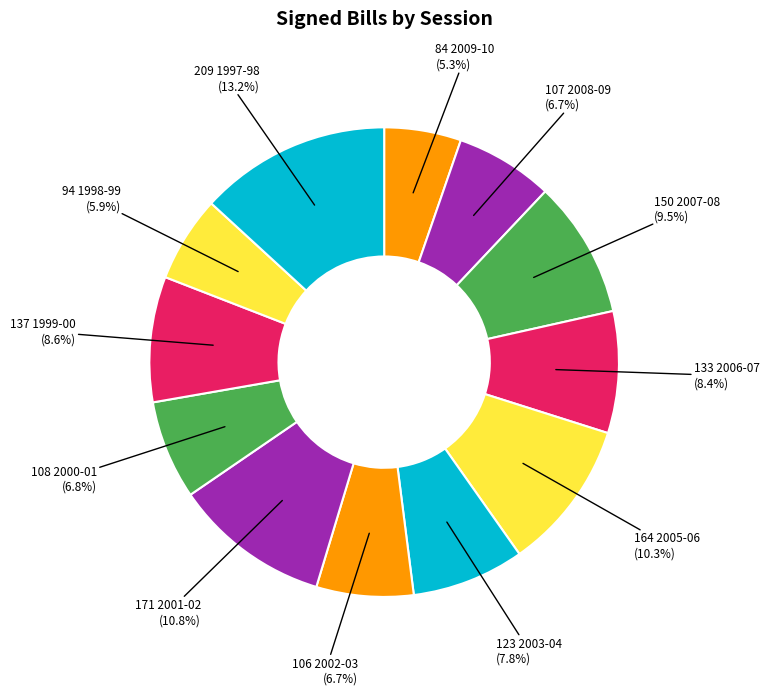

What is the largest slice in the pie chart?

1997-98